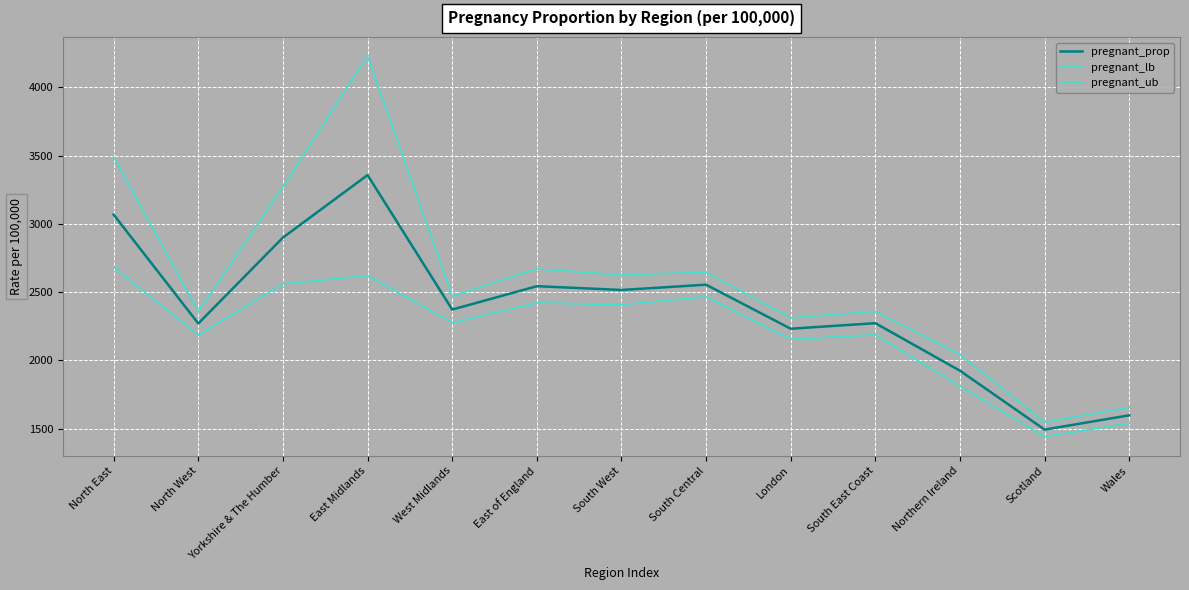

What is the total value across all series at Yorkshire & The Humber?

8731.1